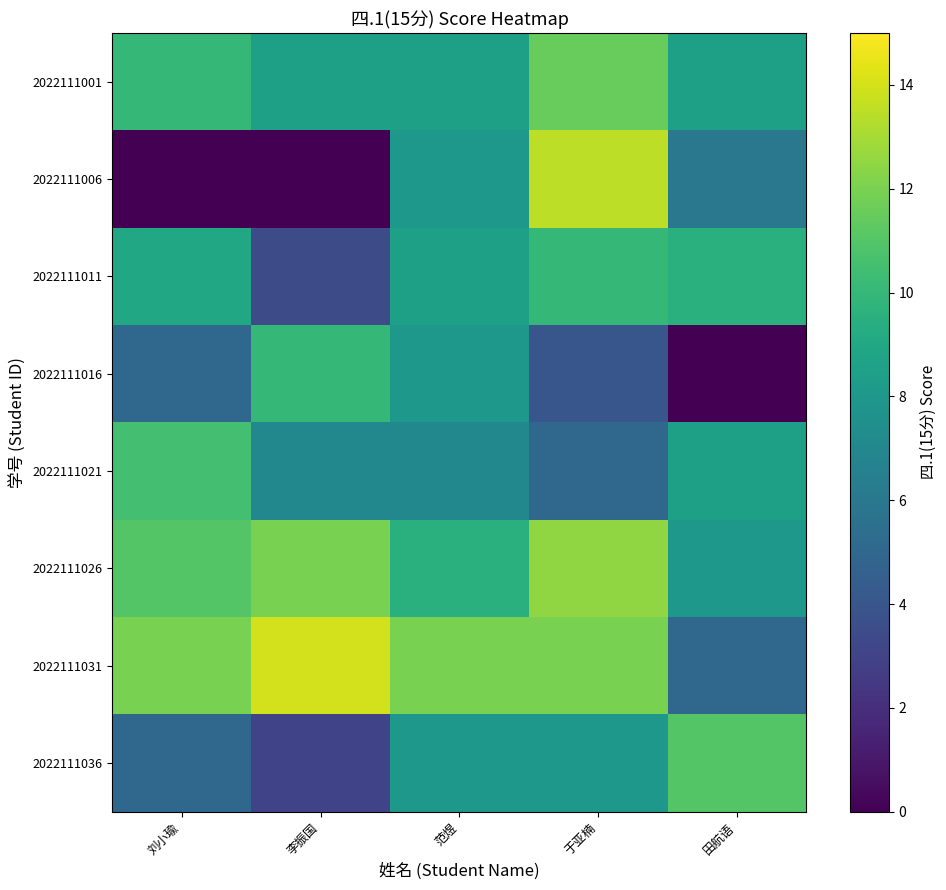

What is the total value across all series at 刘小瑜?

62.5